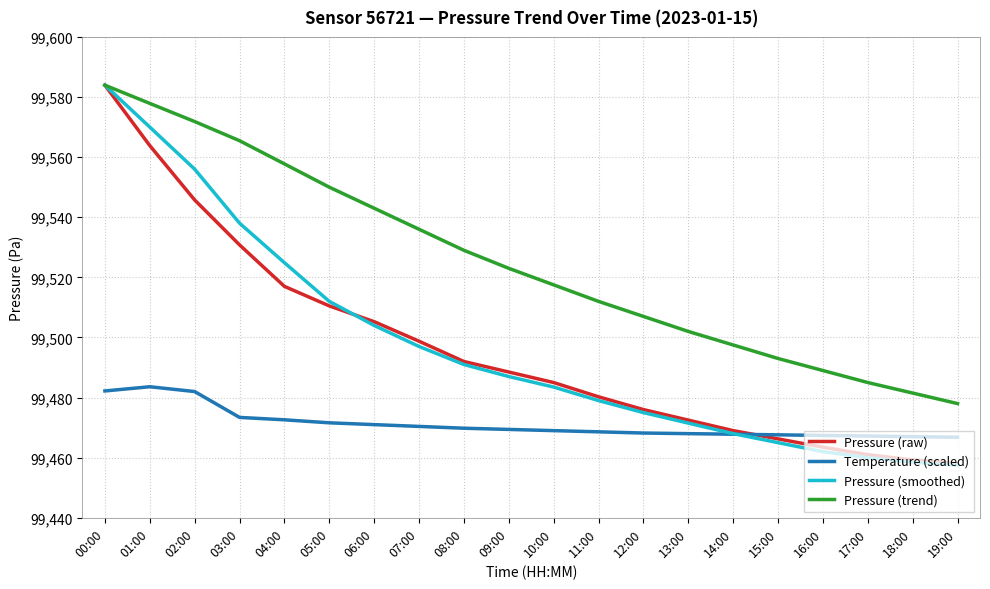

What is the smallest value displayed?

99457.5